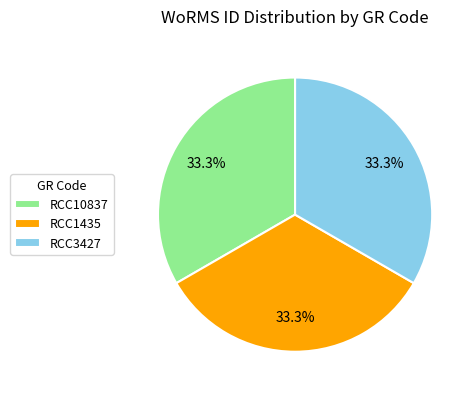

Does RCC10837 represent more than half of the total?

No